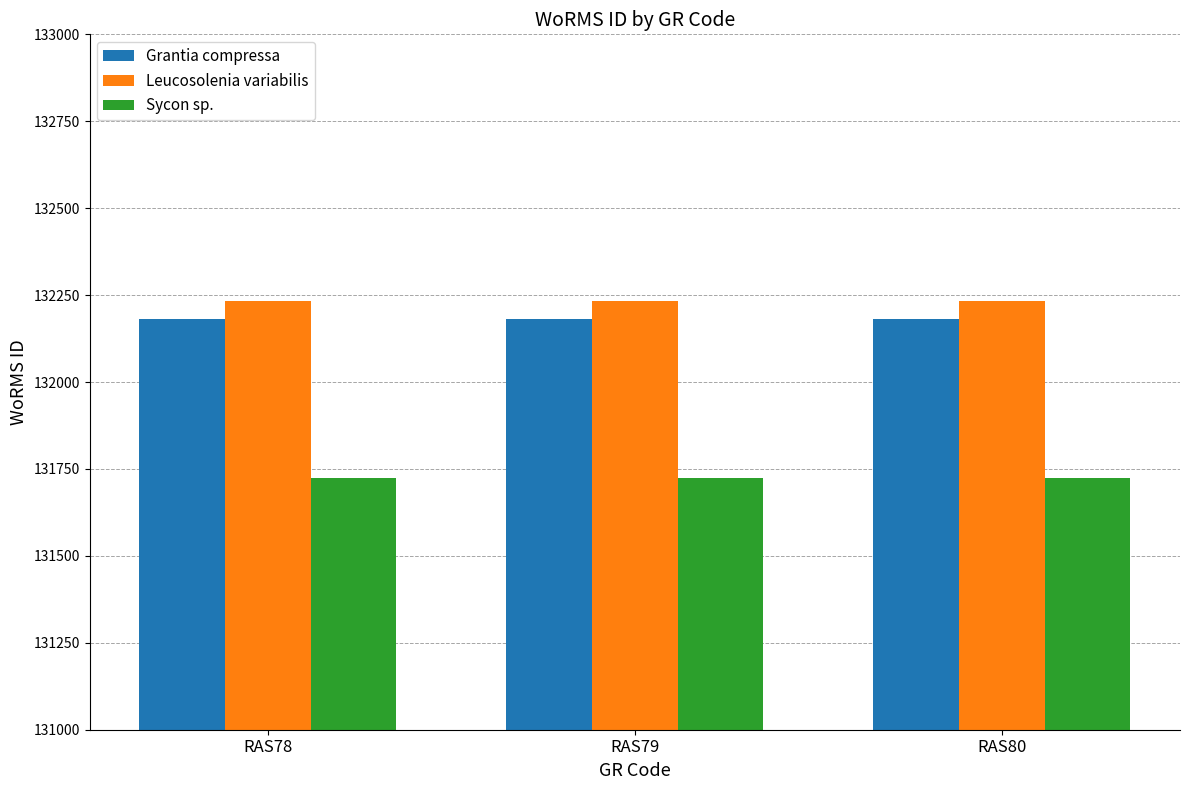

What is the sum of all Leucosolenia variabilis values?

396699